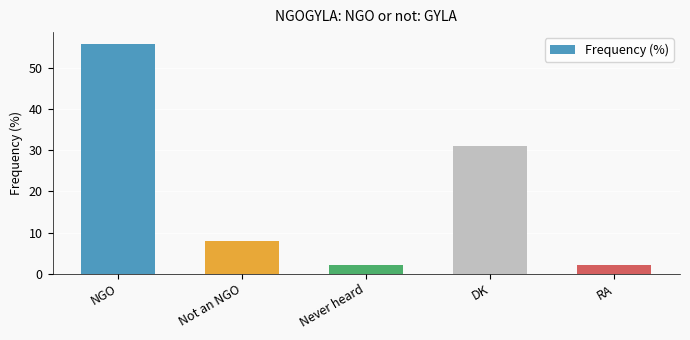

What is the average value?

20